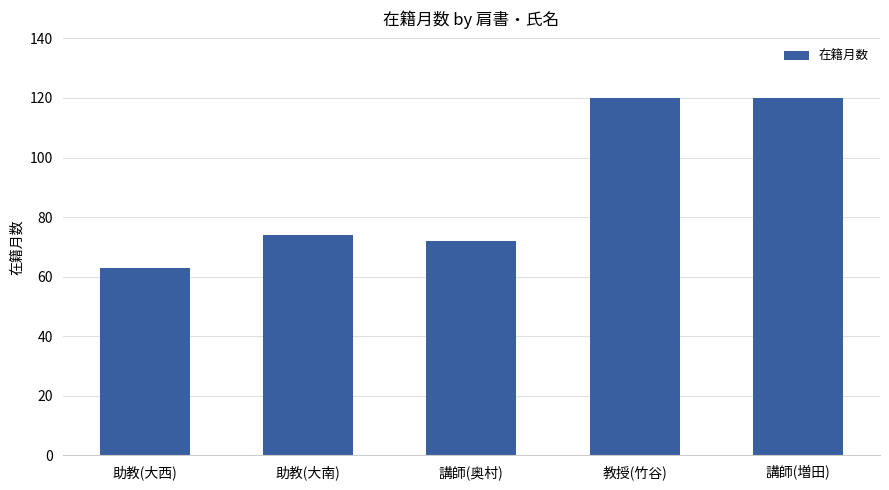

Are the bars grouped side by side (vs. stacked)?

No